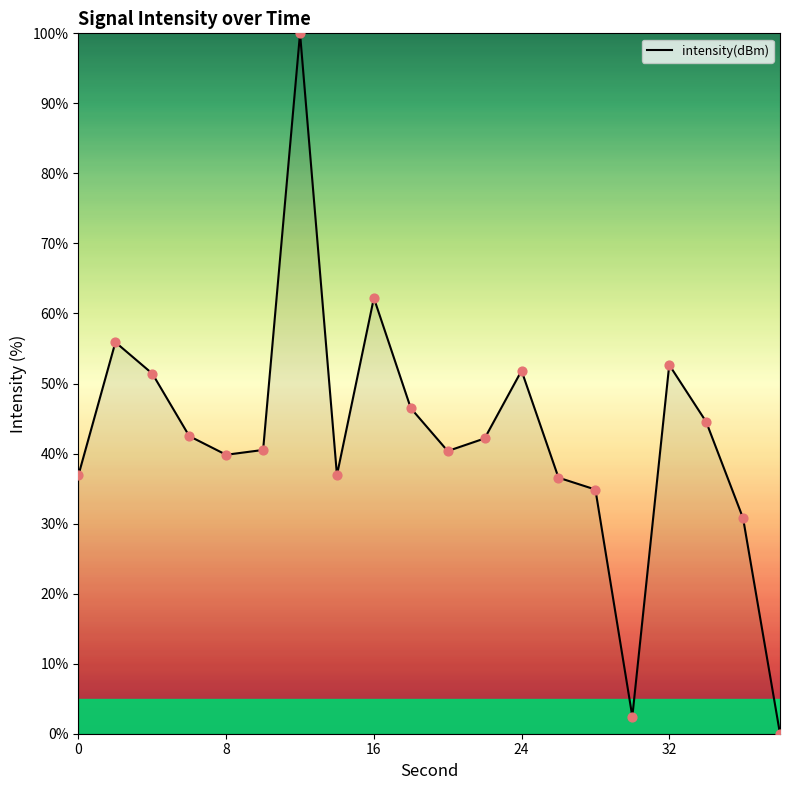

What is the maximum value shown in the chart?

100.0